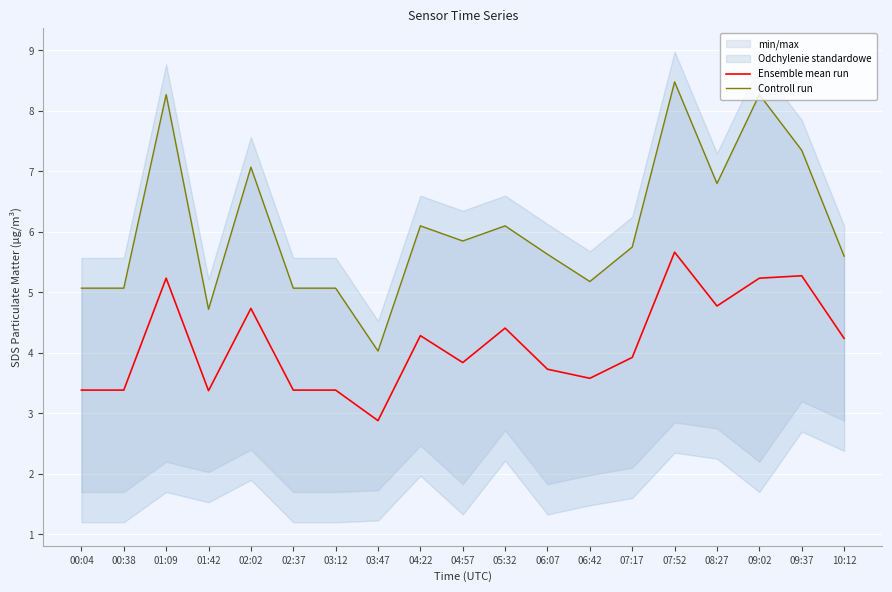

List the series in order of their overall mean, highest first.

Controll run, Ensemble mean run